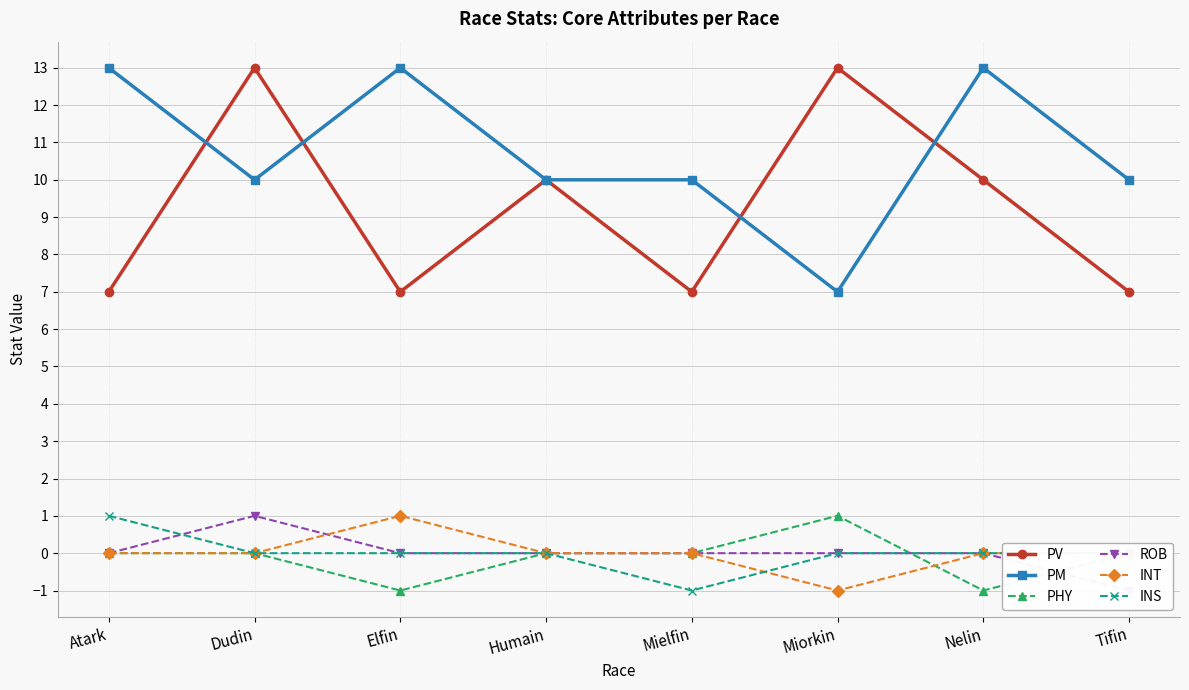

How many PM values are between 10 and 13?

7